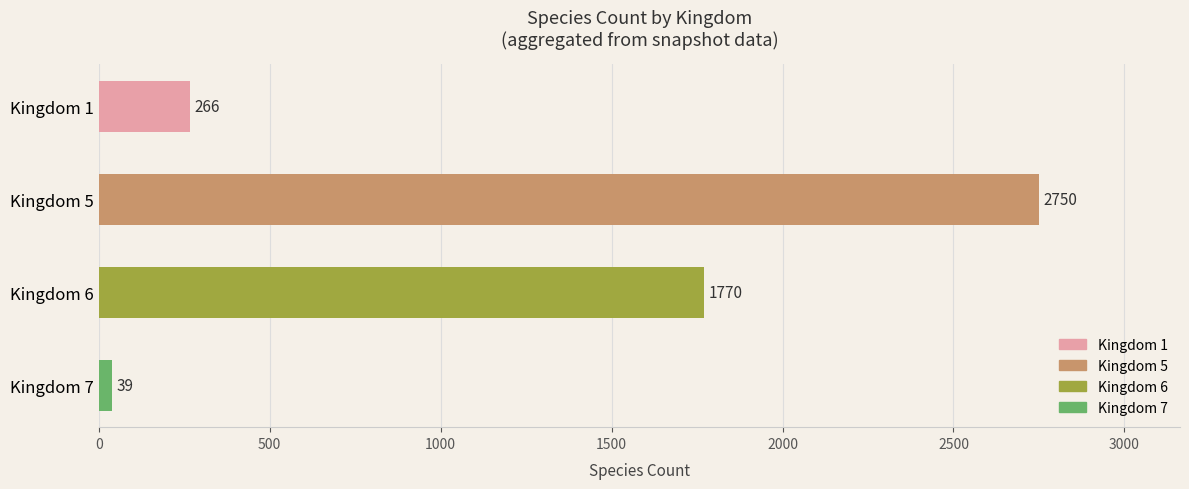

At which label is the value closest to 1394?

Kingdom 6